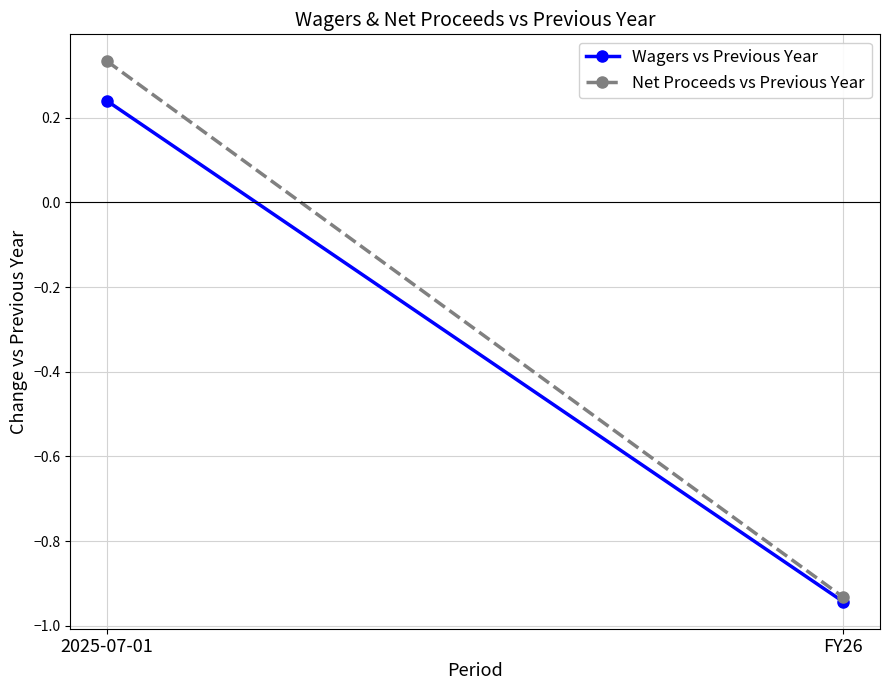

Rank the series by their average value, from highest to lowest.

Net Proceeds vs Previous Year, Wagers vs Previous Year